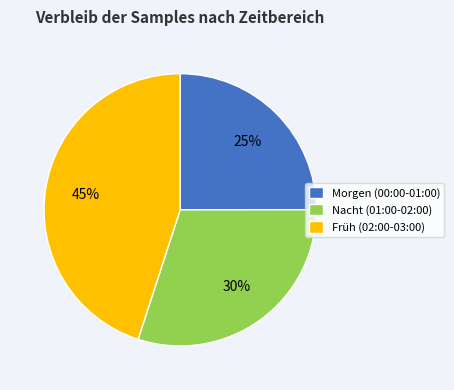

Do Nacht (01:00-02:00) and Früh (02:00-03:00) together represent more than half of the pie?

Yes